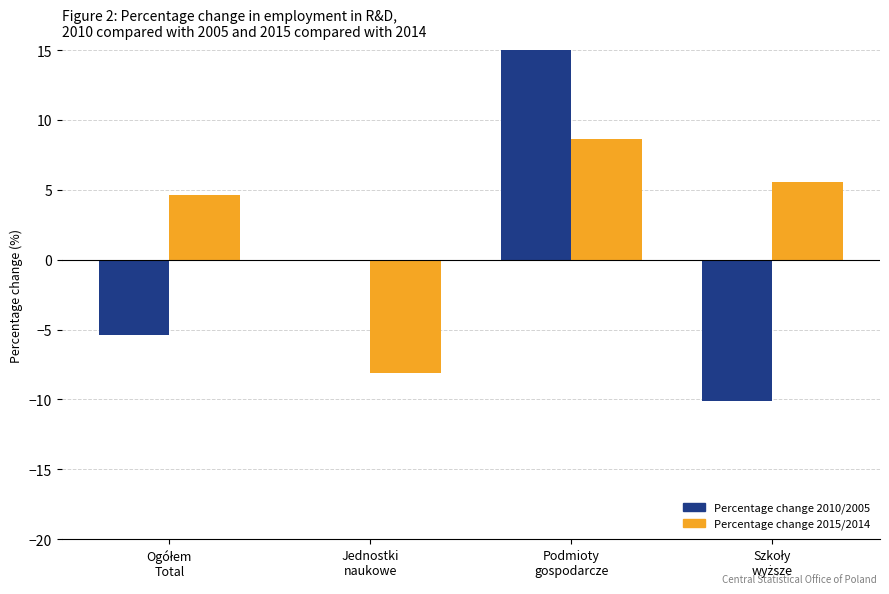

At which category does the chart reach its minimum across all series?

Jednostki
naukowe